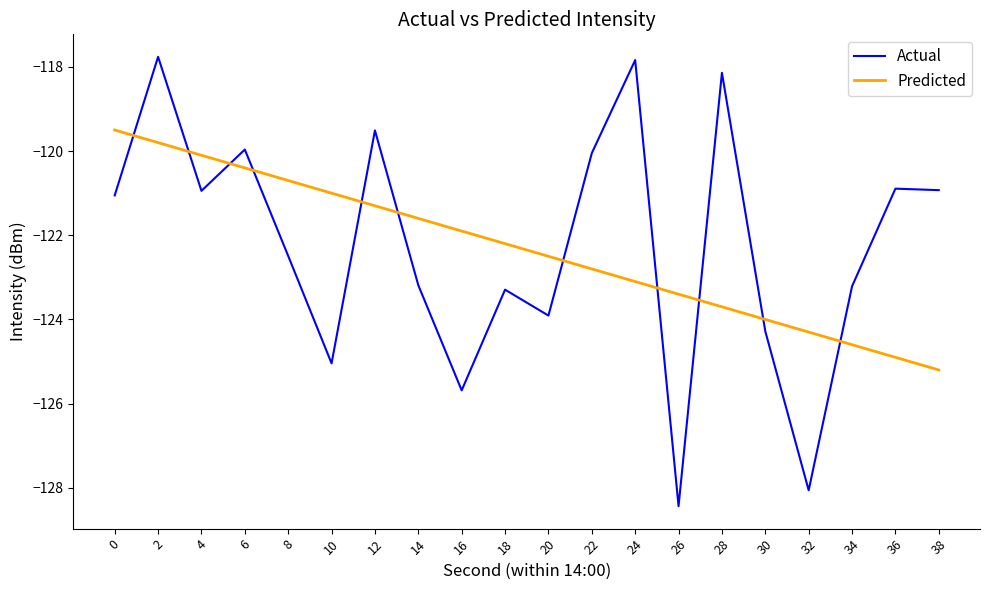

True or false: Actual and Predicted cross at least once.

True